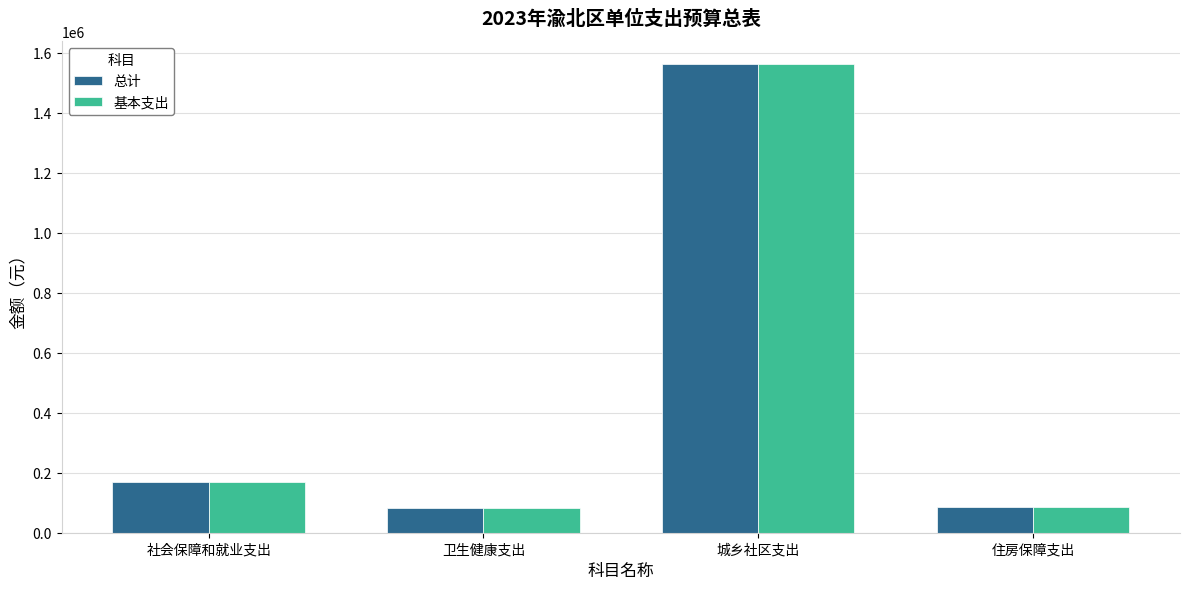

At which category is the sum across all series the highest?

城乡社区支出